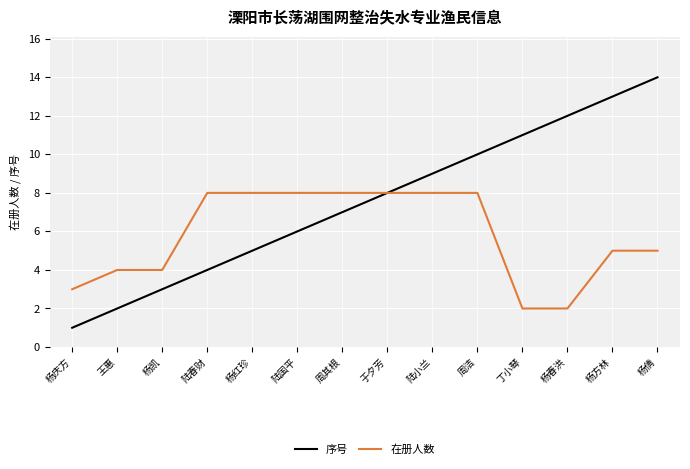

Is the value of 在册人数 at 杨凯 greater than the value of 序号 at 杨凯?

Yes